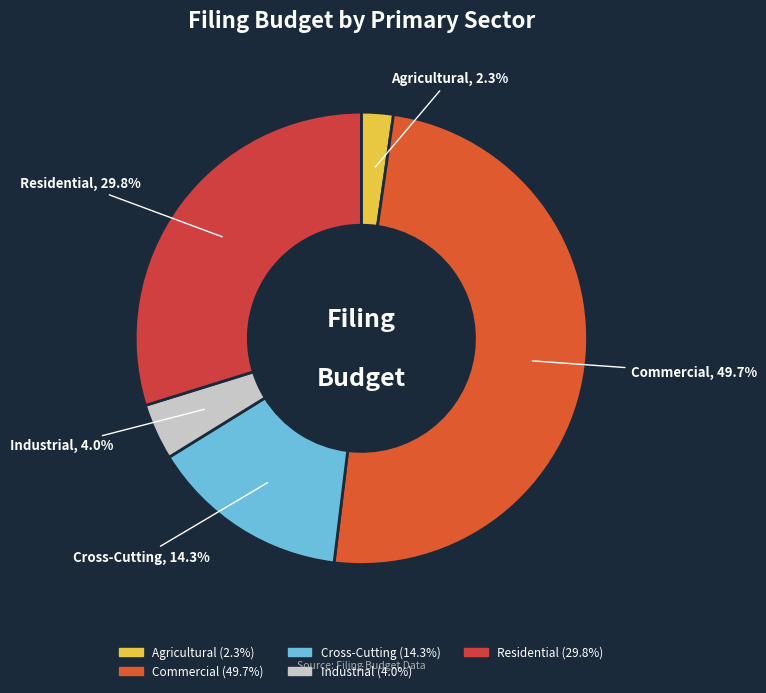

How much of the chart is everything except Industrial?

96.0%